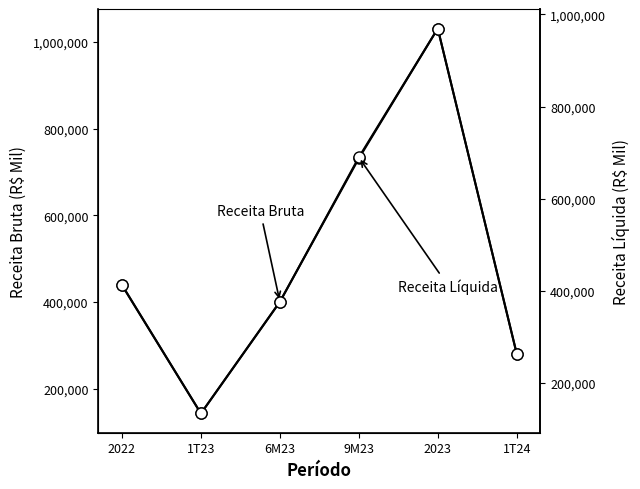

At which category is the sum across all series the highest?

2023